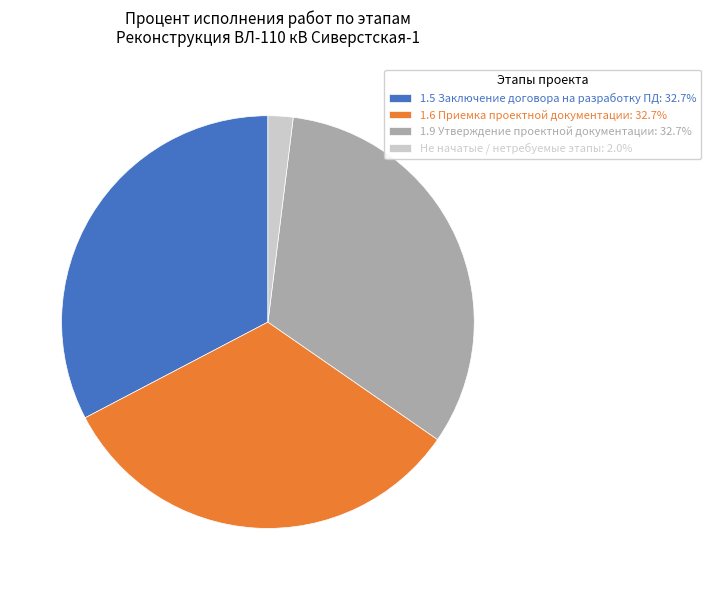

Does 1.6 Приемка проектной документации: 32.7% represent more than half of the total?

No